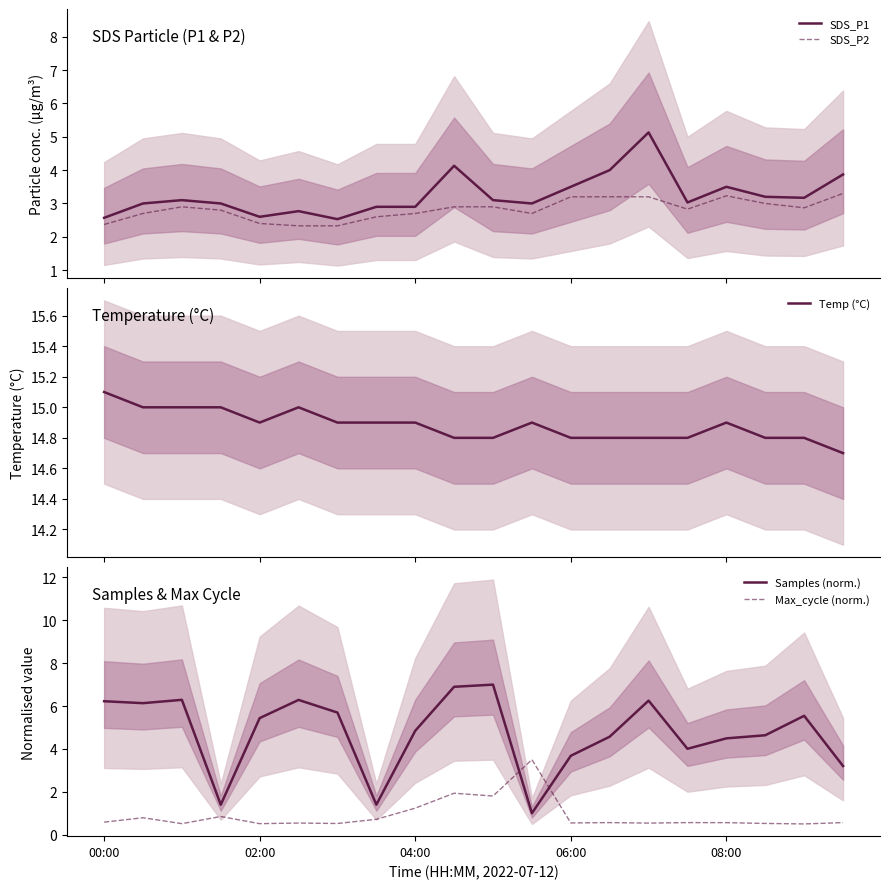

What is the lowest value of the SDS_P2 series?

2.3